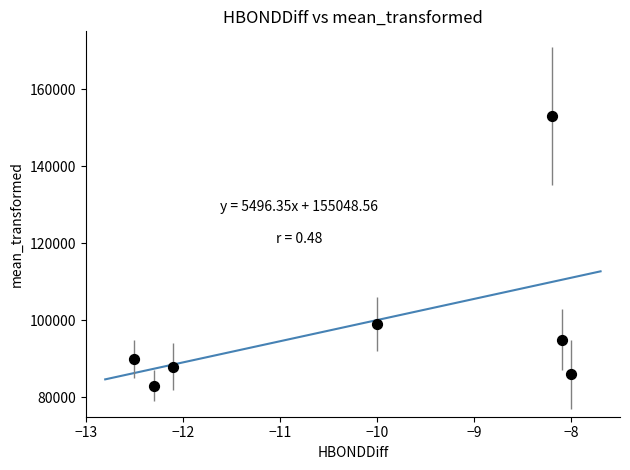

What Y value in the scatter plot is closest to 118000?

99000